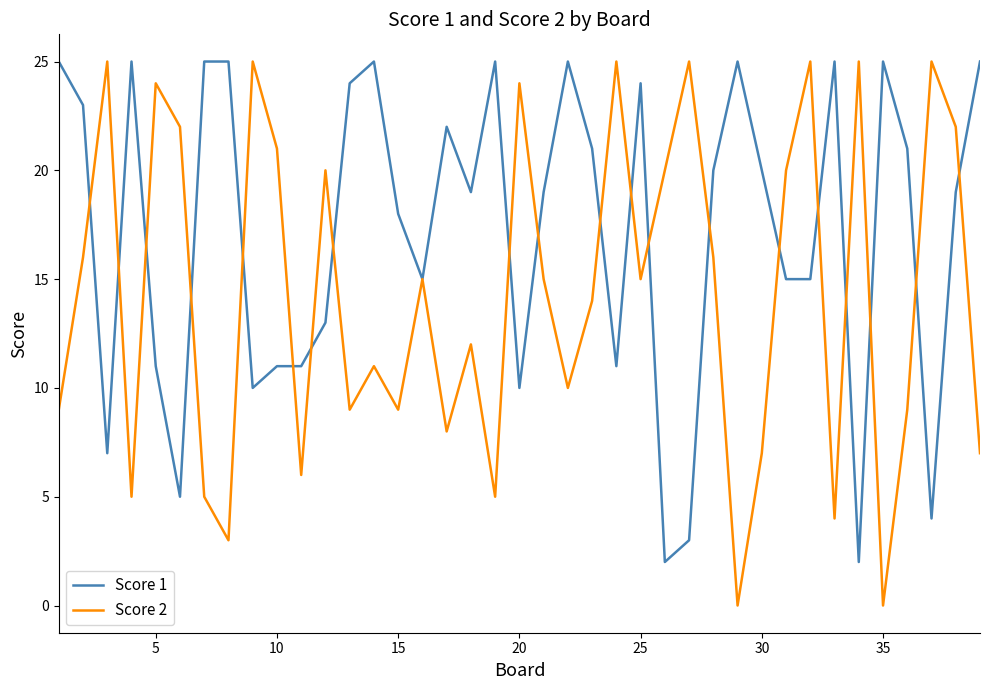

Rank the series by their average value, from lowest to highest.

Score 2, Score 1